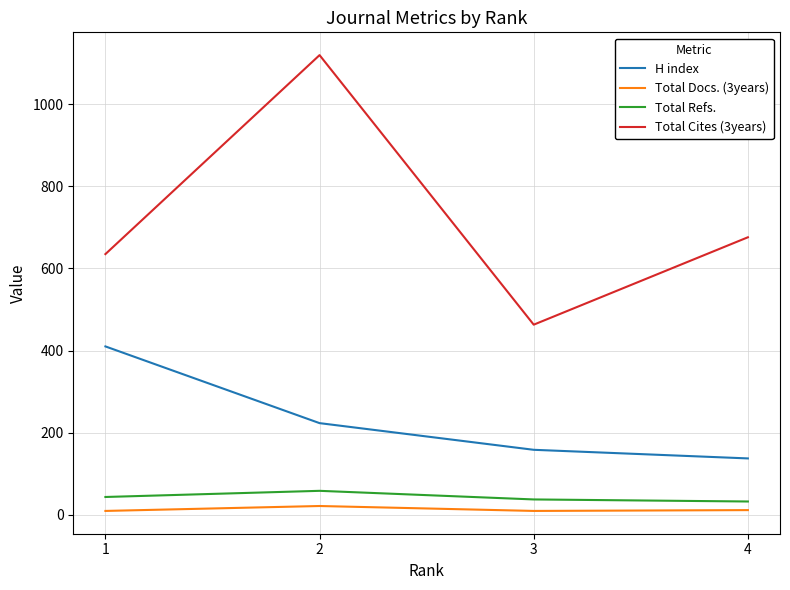

Does the chart display data point markers on the line(s)?

No